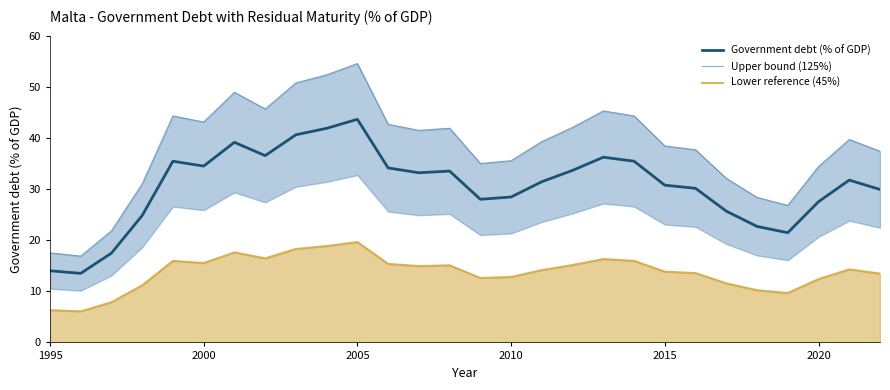

True or false: Government debt (% of GDP) and Lower reference (45%) cross at least once.

False